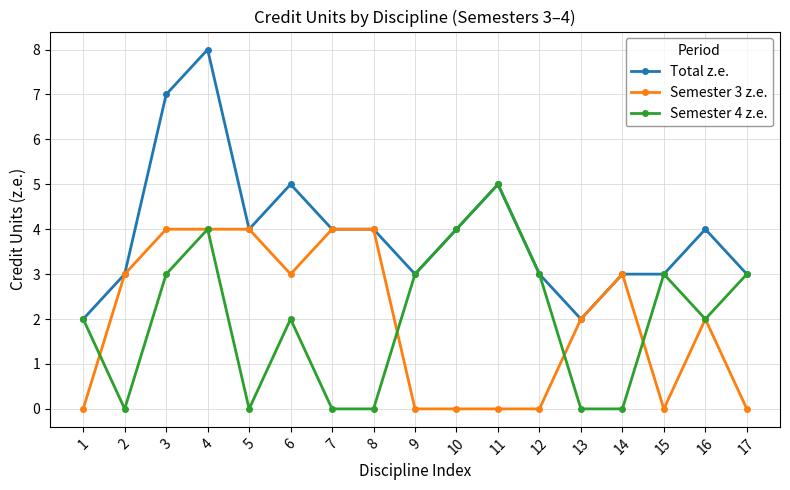

What is the sum of the Semester 4 z.e. values at 7 and 10?

4